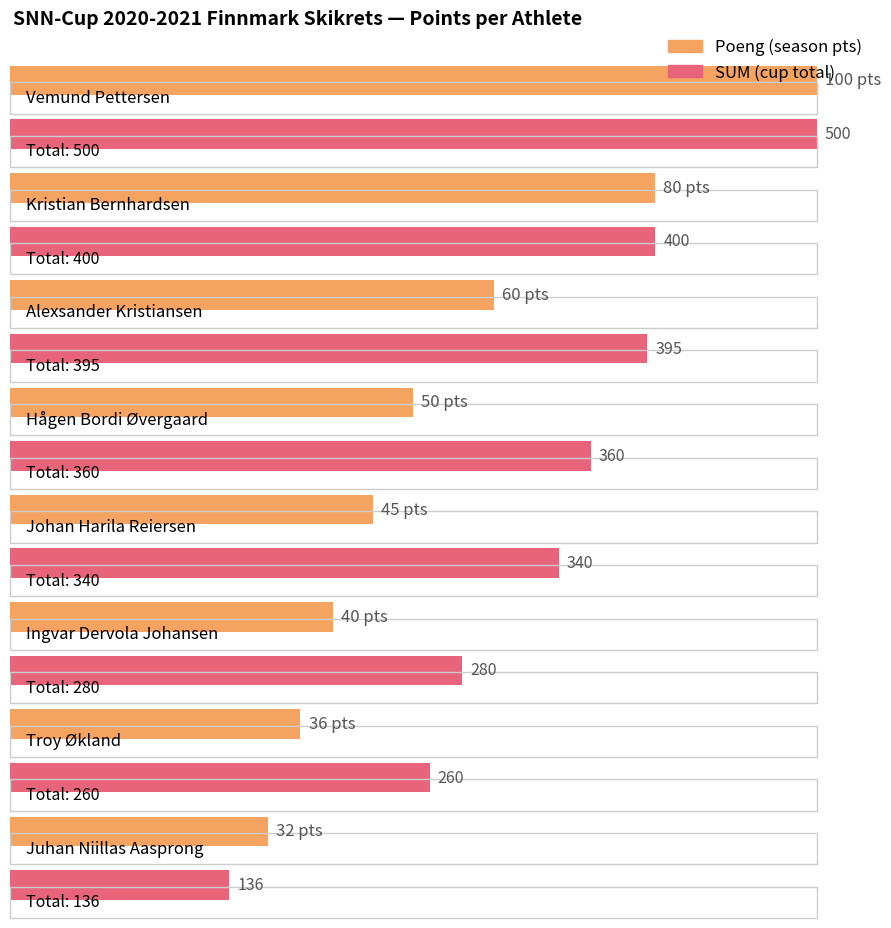

Reading left to right, extract all data points from this chart.

Poeng: 100	80	60	50	45	40	36	32
SUM: 500	400	395	360	340	280	260	136